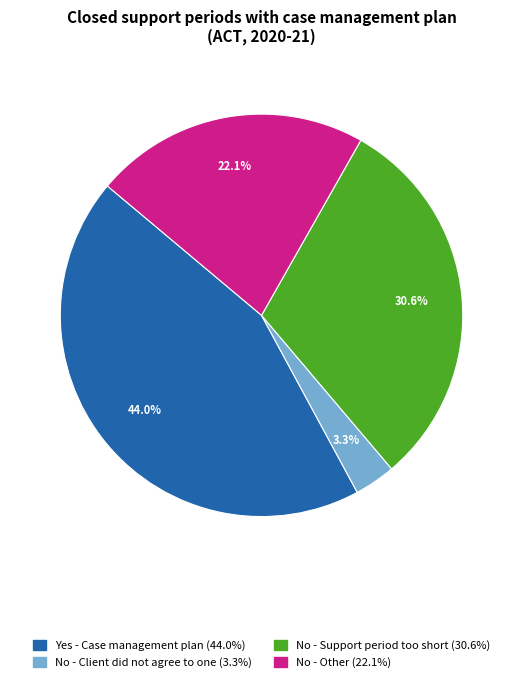

Which category has the biggest portion of the pie?

Yes - Case management plan